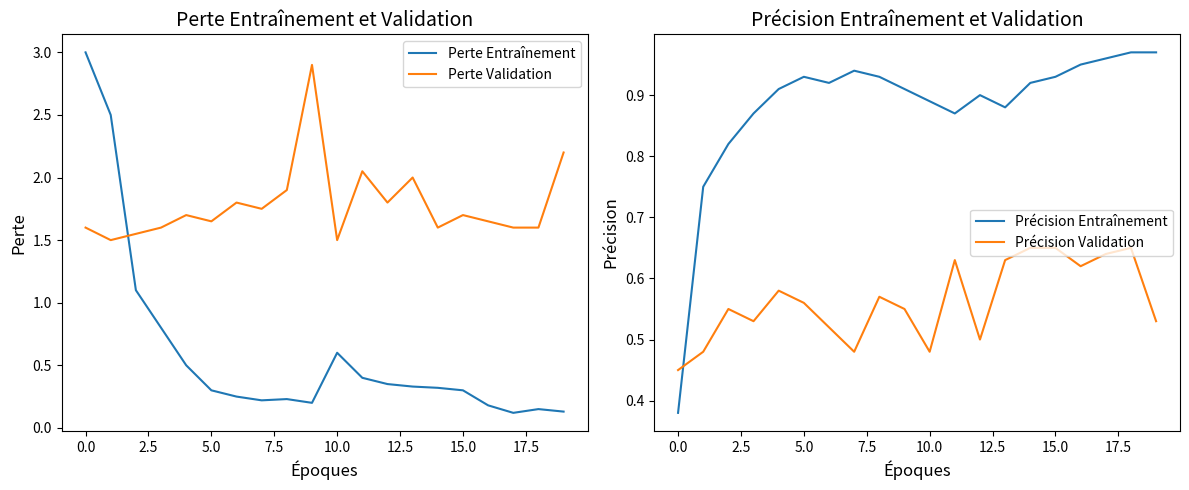

What value does the Perte Entraînement series have at 0.0?

3.0